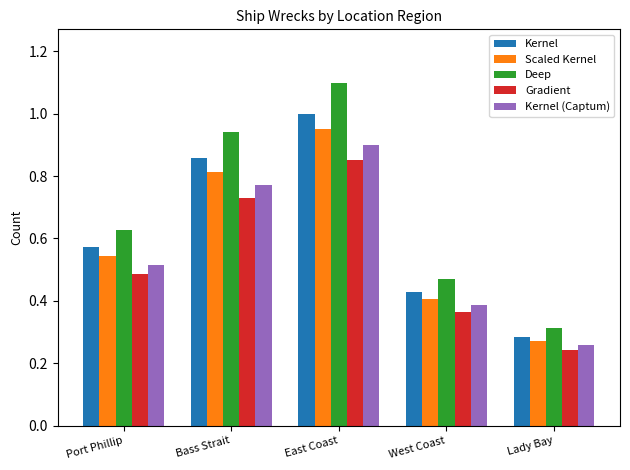

The Gradient series shows 1.3 at Bass Strait. True or false?

False